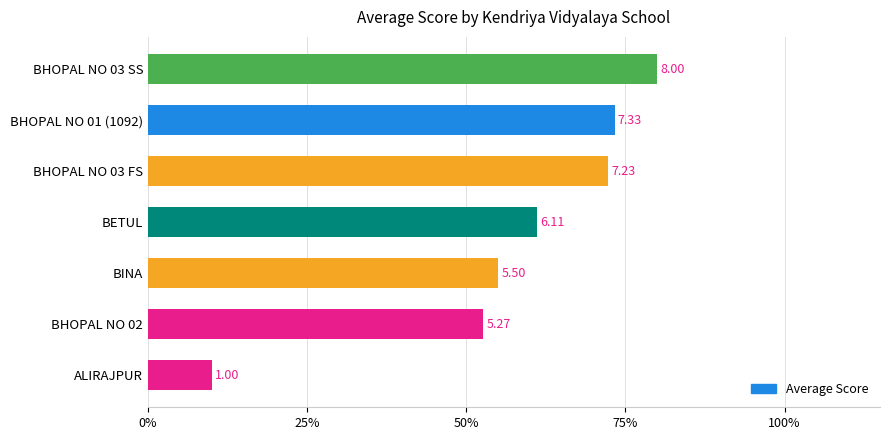

Does the chart contain any negative values?

No